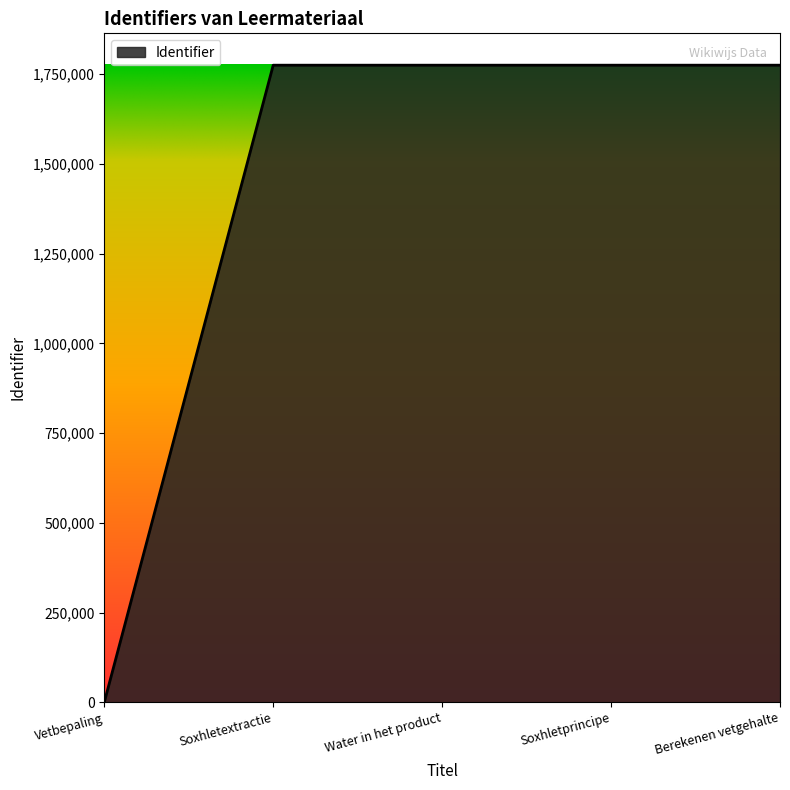

What is the approximate value at Berekenen vetgehalte, to the nearest 10?

1775190